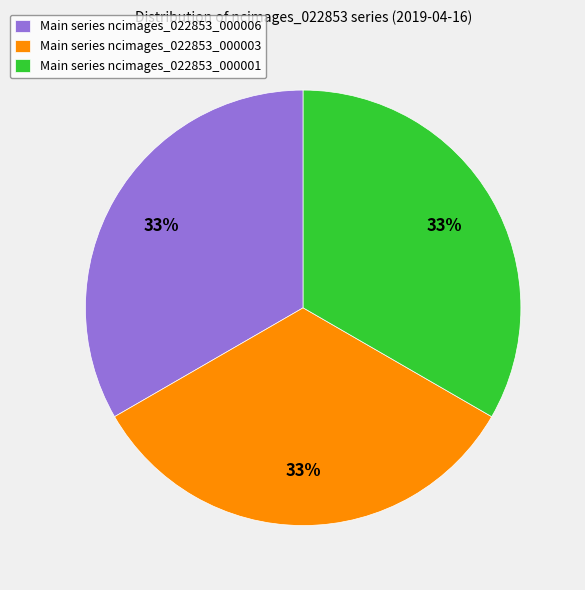

True or false: Main series ncimages_022853_000003 accounts for 21% of the total.

False